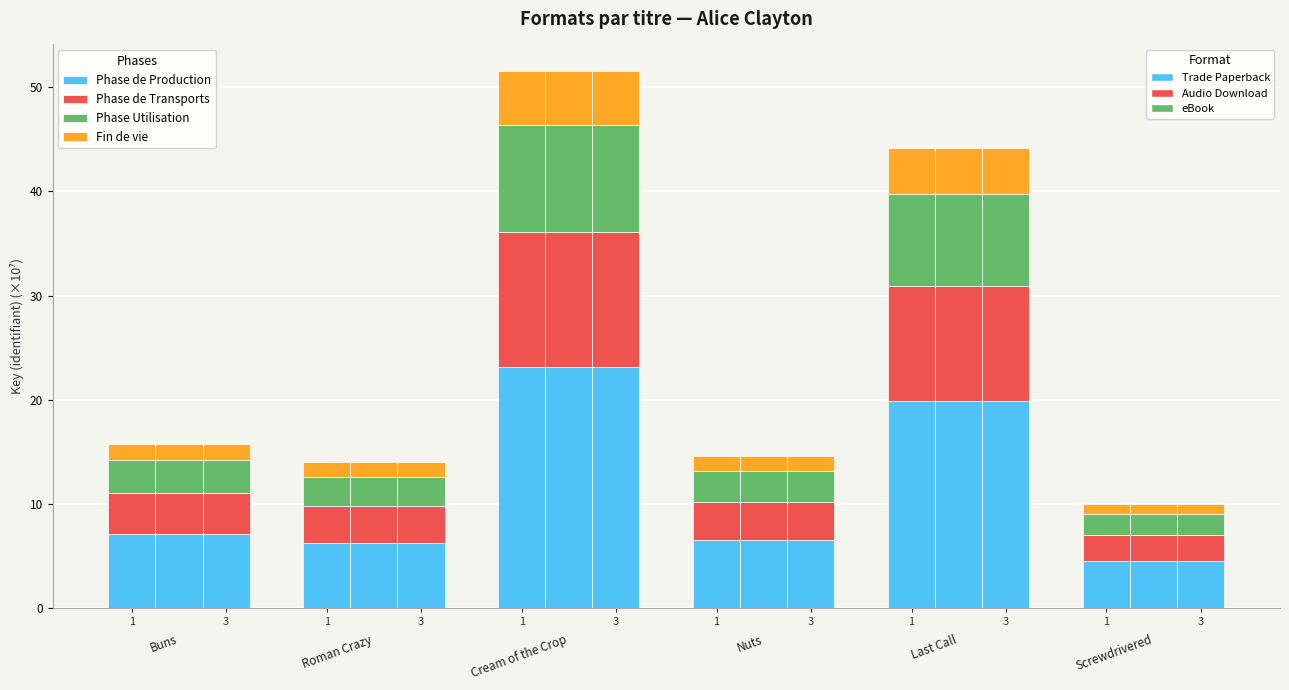

Does the chart contain any negative values?

No